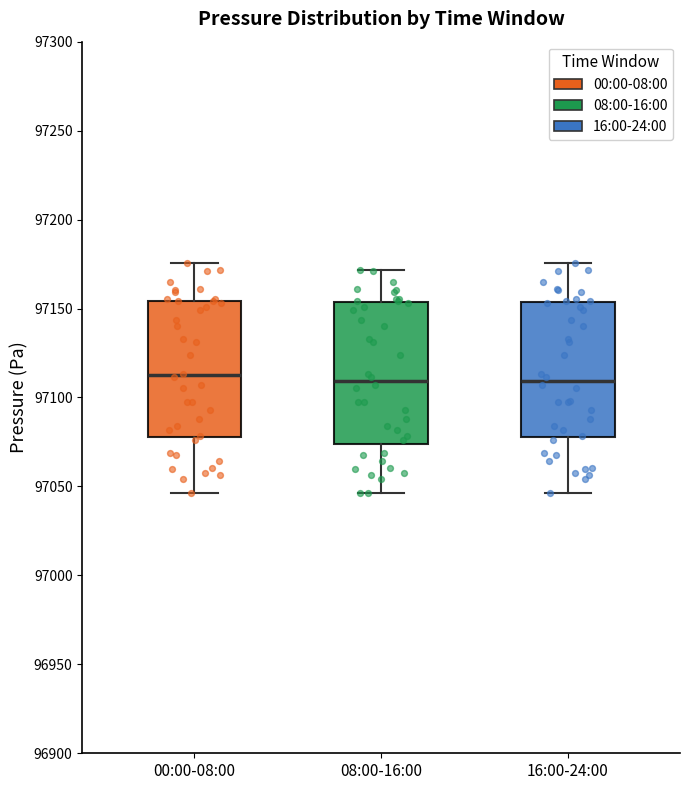

Where does the lower whisker of the box for 00:00-08:00 end on the y-axis? The values are not printed on the chart, so give them approximately, as read against the axis.

97045